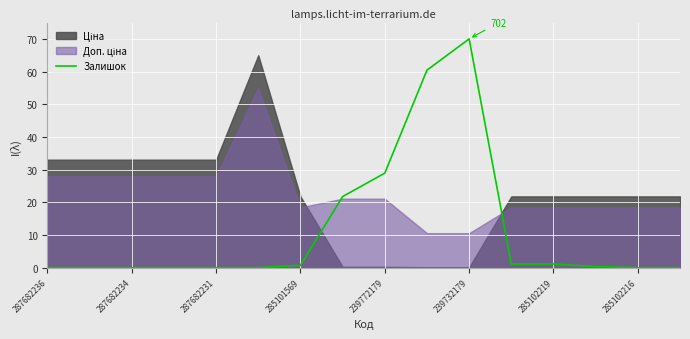

The Залишок series shows -26.5 at 287682231. True or false?

False